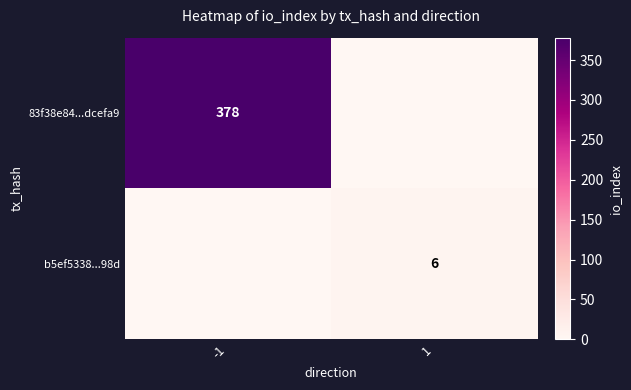

At which label is 83f38e84...dcefa9 closest to 189?

-1